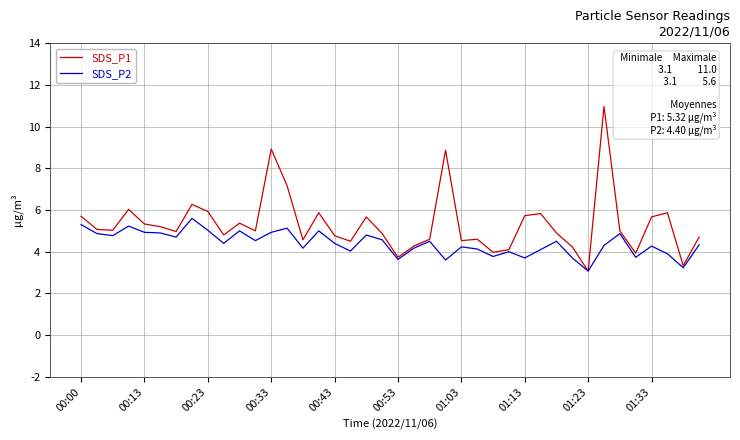

Is this an area chart (filled region under the line)?

No